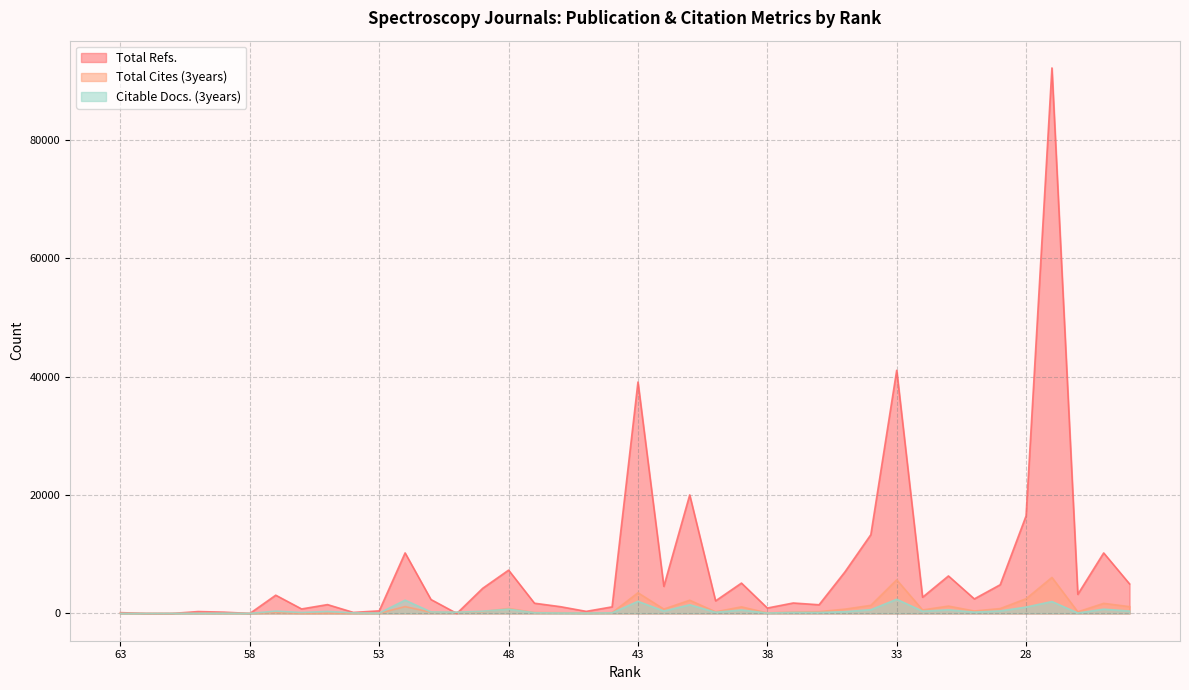

What is the approximate value of Citable Docs. (3years) at 61?

7